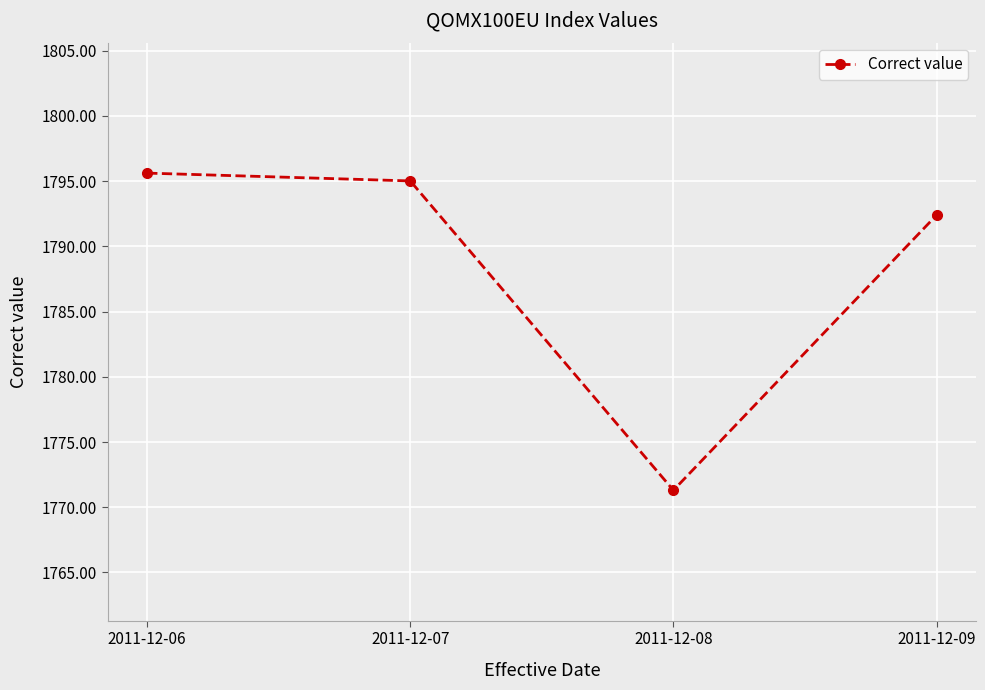

Does the chart display data point markers on the line(s)?

Yes